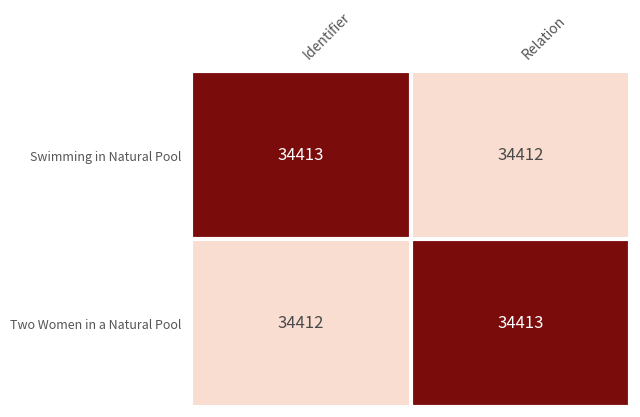

What is the total value across all series at Relation?

68825